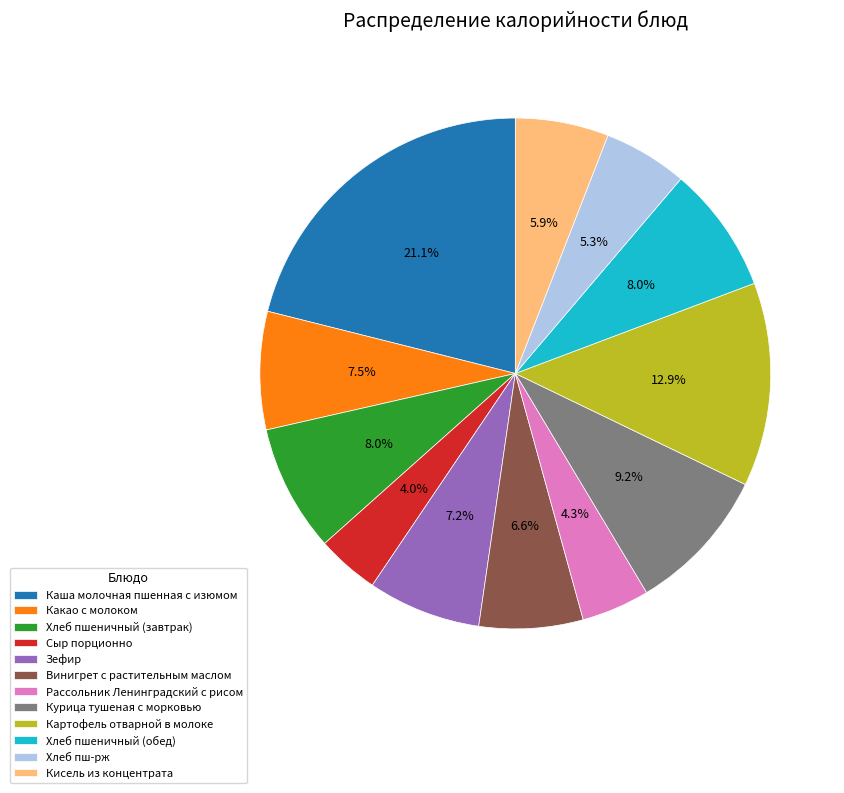

Does Винигрет с растительным маслом account for over 50% of the chart?

No